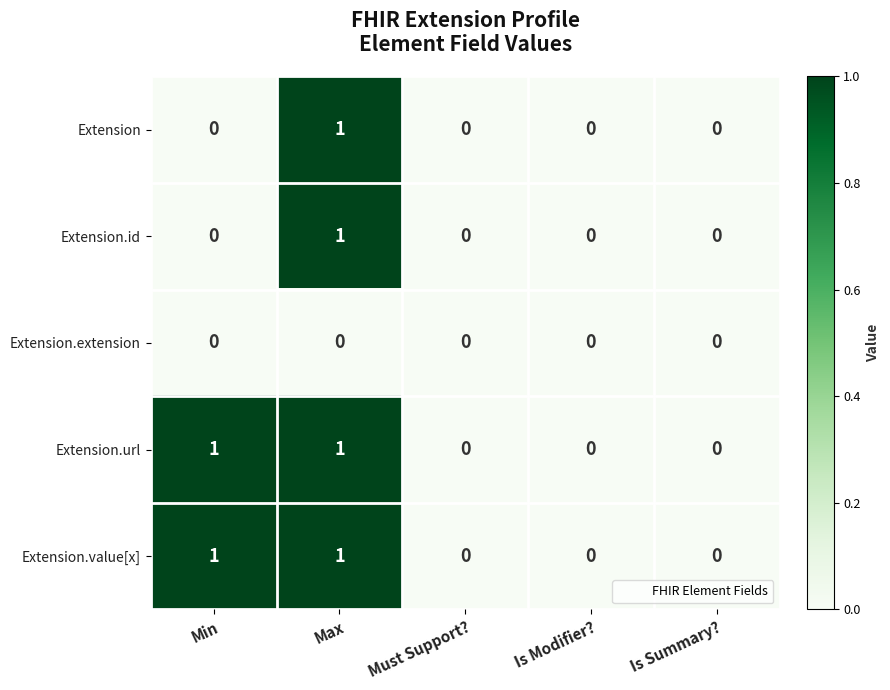

What is the total value across all series at Max?

4